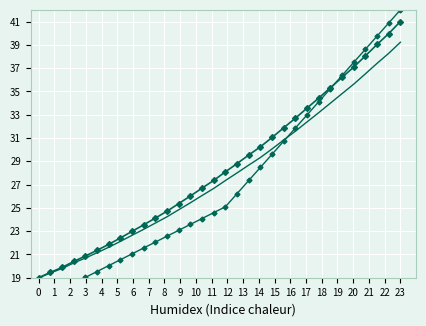

Is it true that Intensity (smooth) equals 36.1 at 14?

False